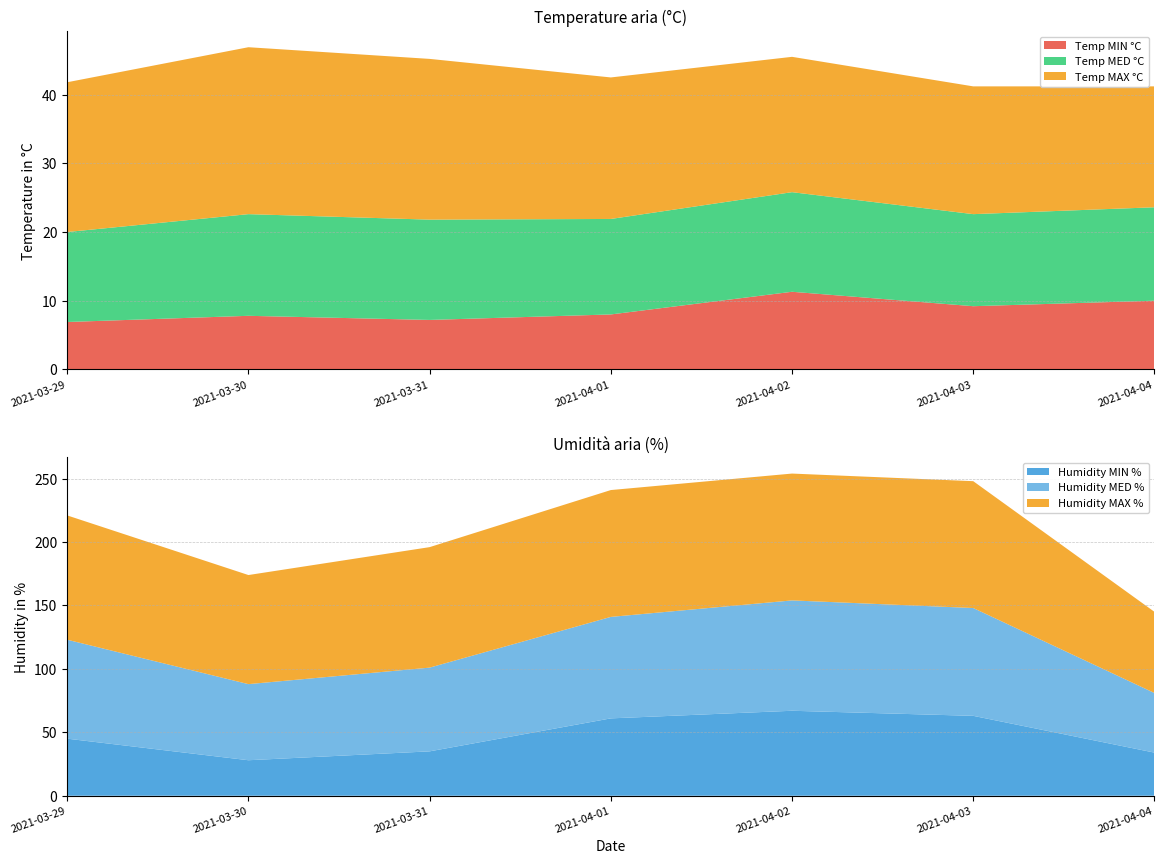

Reading left to right, transcribe all the data shown in this chart.

Temp MAX °C: 2021-03-29=21.8	2021-03-30=24.3	2021-03-31=23.4	2021-04-01=20.6	2021-04-02=19.7	2021-04-03=18.6	2021-04-04=17.6
Temp MED °C: 2021-03-29=13.1	2021-03-30=14.8	2021-03-31=14.6	2021-04-01=13.9	2021-04-02=14.5	2021-04-03=13.4	2021-04-04=13.6
Temp MIN °C: 2021-03-29=6.9	2021-03-30=7.8	2021-03-31=7.2	2021-04-01=8.0	2021-04-02=11.3	2021-04-03=9.2	2021-04-04=10.0
Humidity MAX %: 2021-03-29=98.0	2021-03-30=86.0	2021-03-31=95.0	2021-04-01=100.0	2021-04-02=100.0	2021-04-03=100.0	2021-04-04=64.0
Humidity MED %: 2021-03-29=78.0	2021-03-30=60.0	2021-03-31=66.0	2021-04-01=80.0	2021-04-02=87.0	2021-04-03=85.0	2021-04-04=47.0
Humidity MIN %: 2021-03-29=45.0	2021-03-30=28.0	2021-03-31=35.0	2021-04-01=61.0	2021-04-02=67.0	2021-04-03=63.0	2021-04-04=34.0